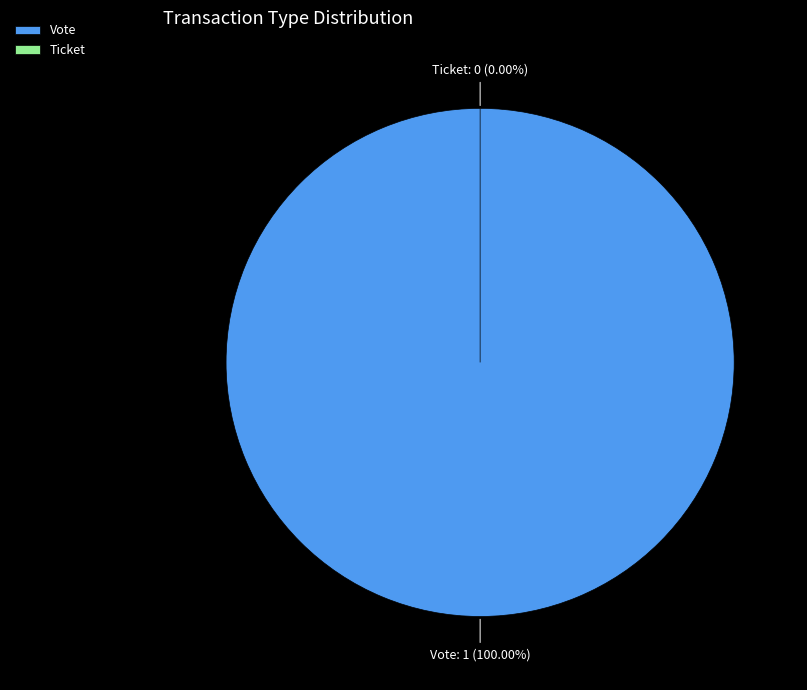

Combined, what portion of the pie is Ticket and Vote?

100.0%